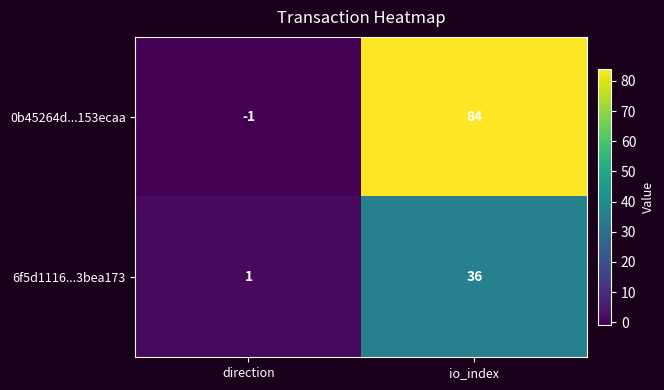

What is the sum of the 0b45264d...153ecaa values at io_index and direction?

83